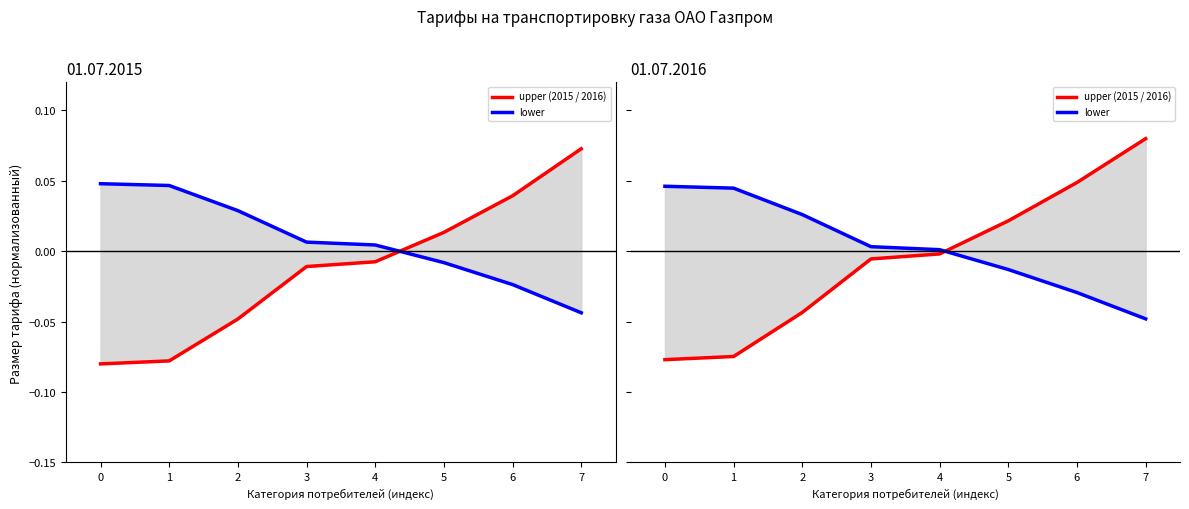

Reading left to right, transcribe all the data shown in this chart.

upper: 0=-0.1	1=-0.1	2=-0.0	3=-0.0	4=-0.0	5=0.0	6=0.0	7=0.1
lower: 0=0.0	1=0.0	2=0.0	3=0.0	4=0.0	5=-0.0	6=-0.0	7=-0.0